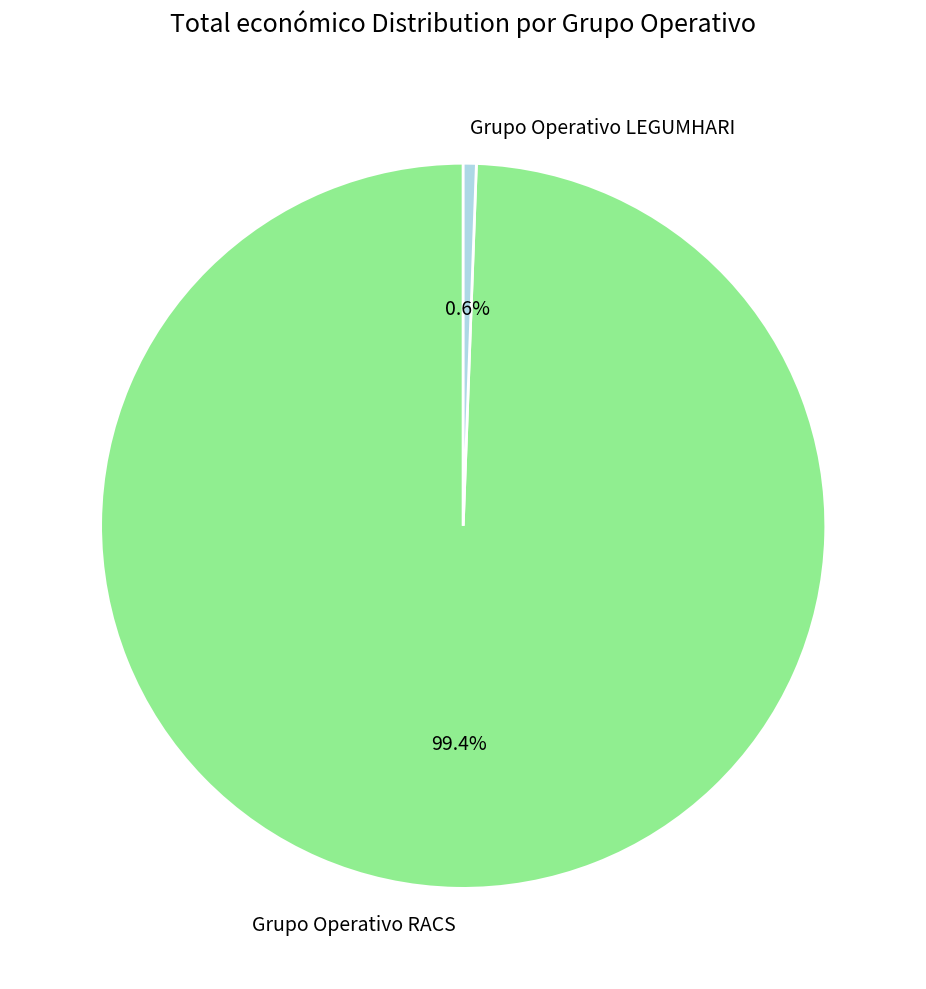

Do Grupo Operativo LEGUMHARI and Grupo Operativo RACS together represent more than half of the pie?

Yes